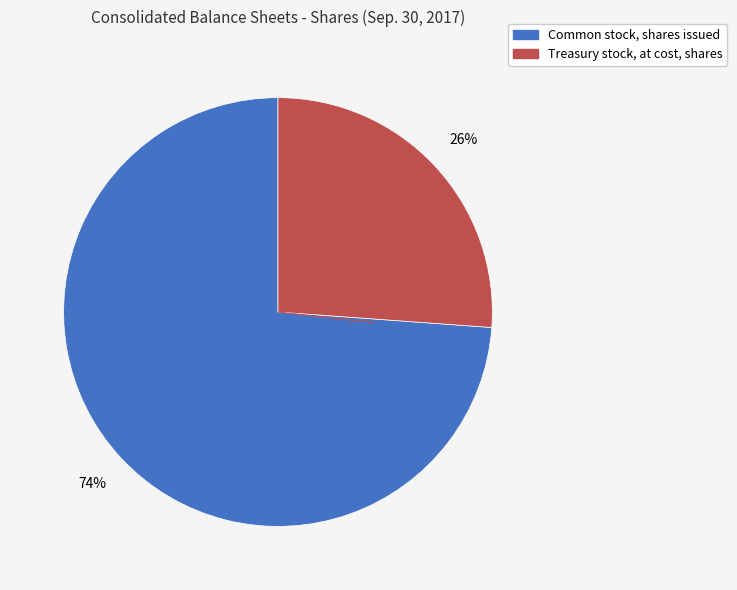

To the nearest percent, what is the average slice percentage?

50%